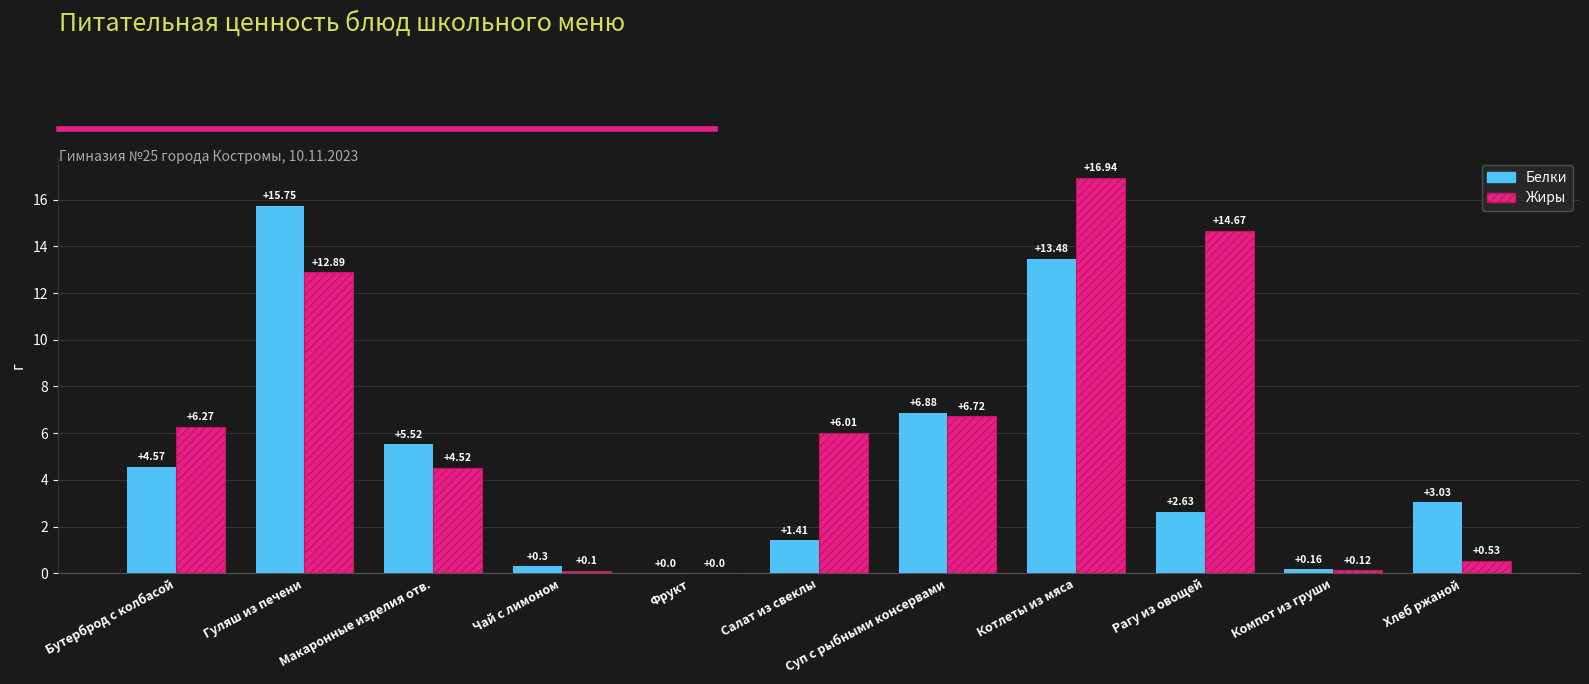

At which category is the sum across all series the highest?

Котлеты из мяса